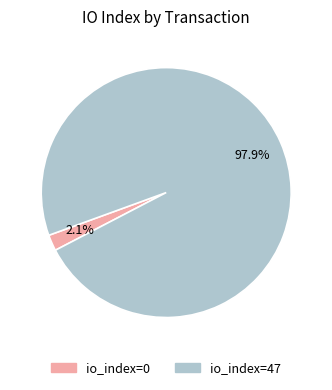

Is the sum of io_index=47 and io_index=0 greater than half?

Yes